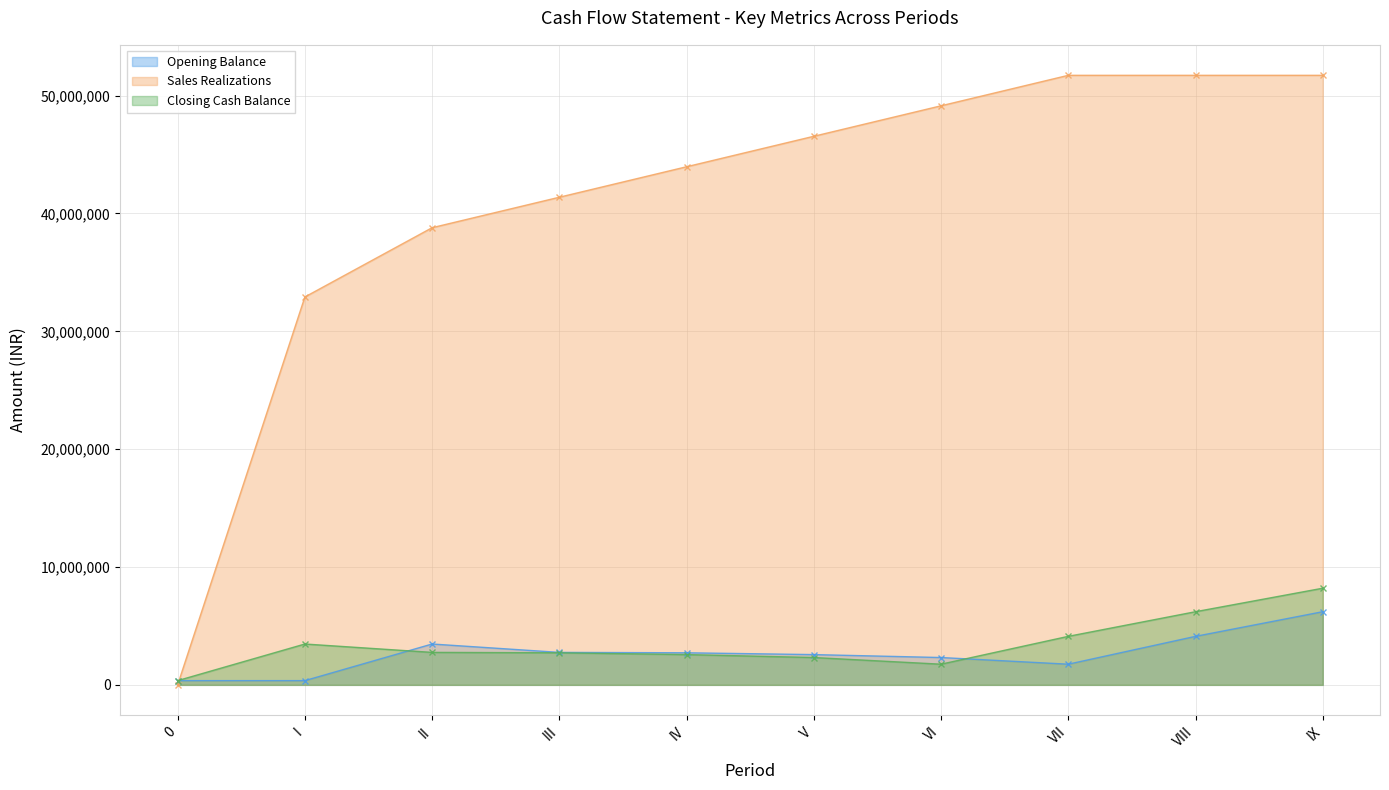

How many data points in Opening Balance are less than 2721931?

5